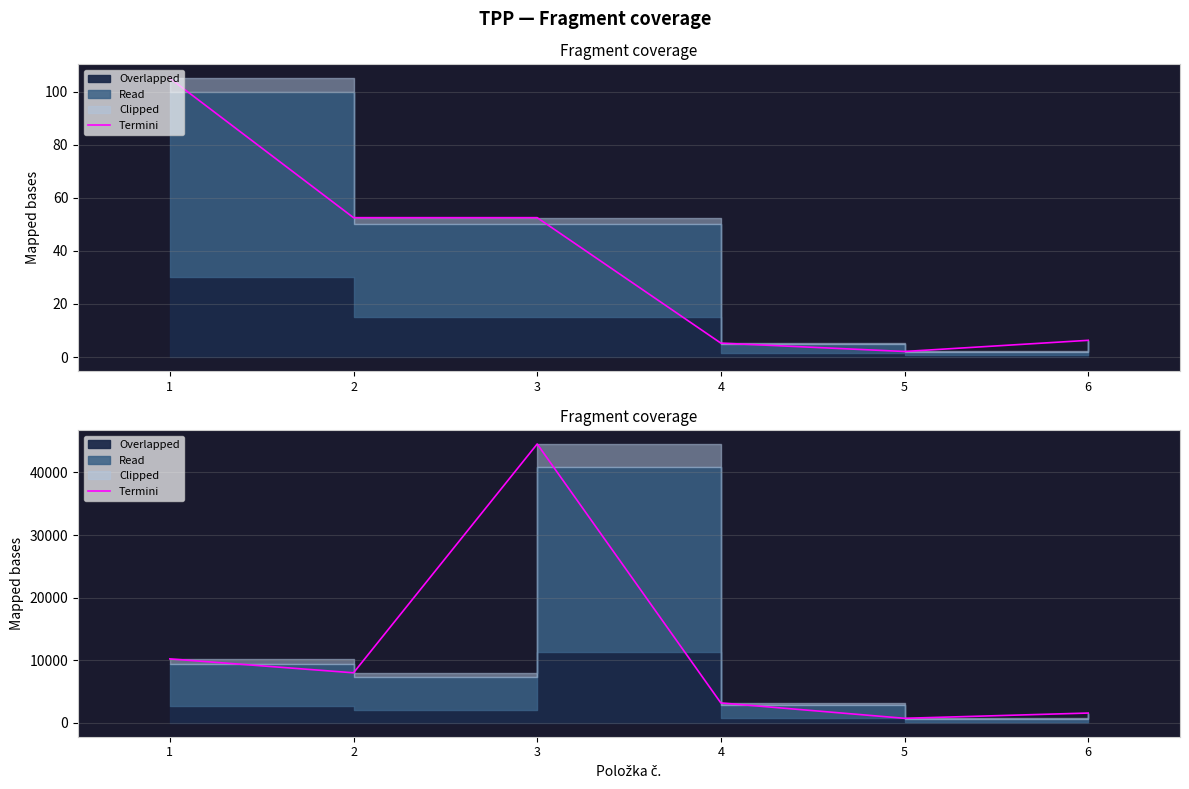

Is it true that the value at 5 is 1261.9?

False